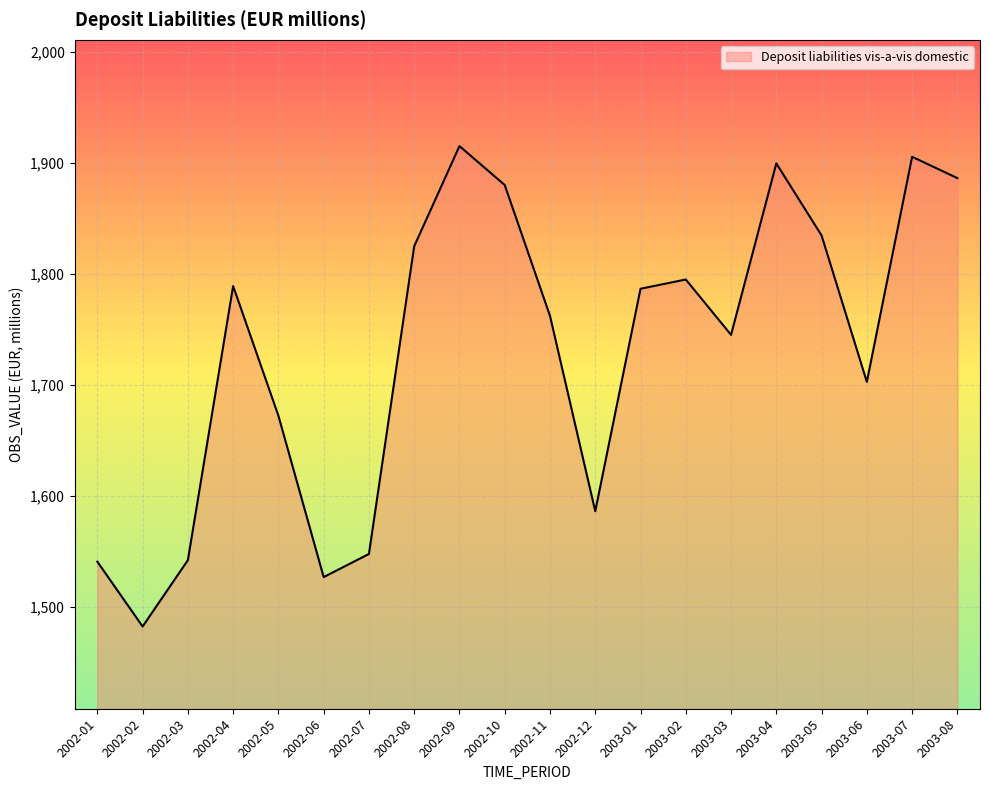

What is the ratio of the value at 2002-05 to the value at 2003-07?

0.9